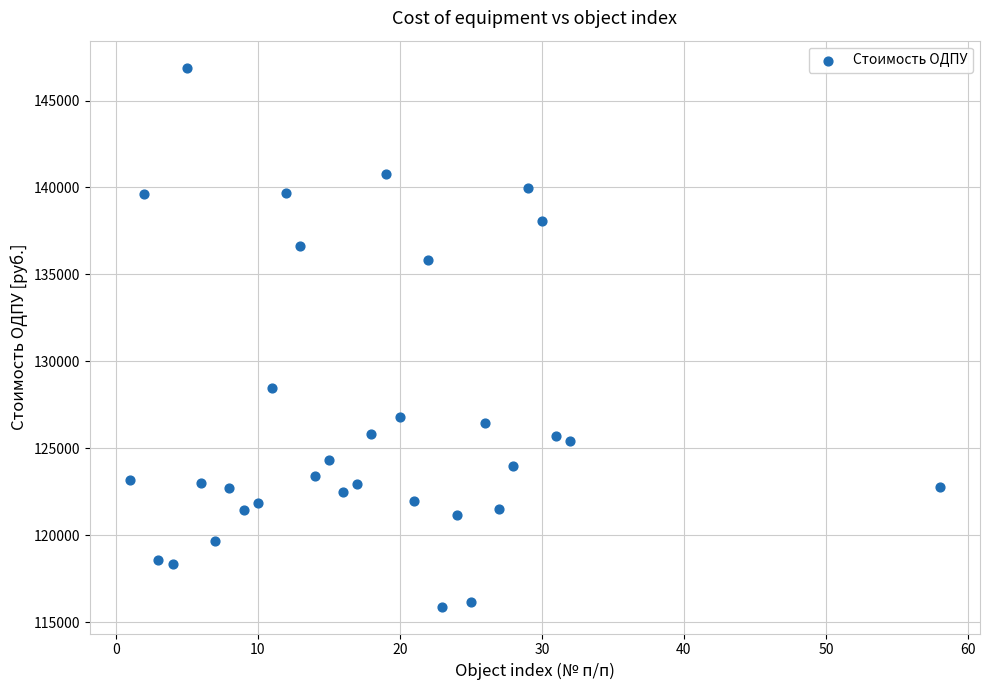

What Y value in the scatter plot is closest to 131393?

128488.2